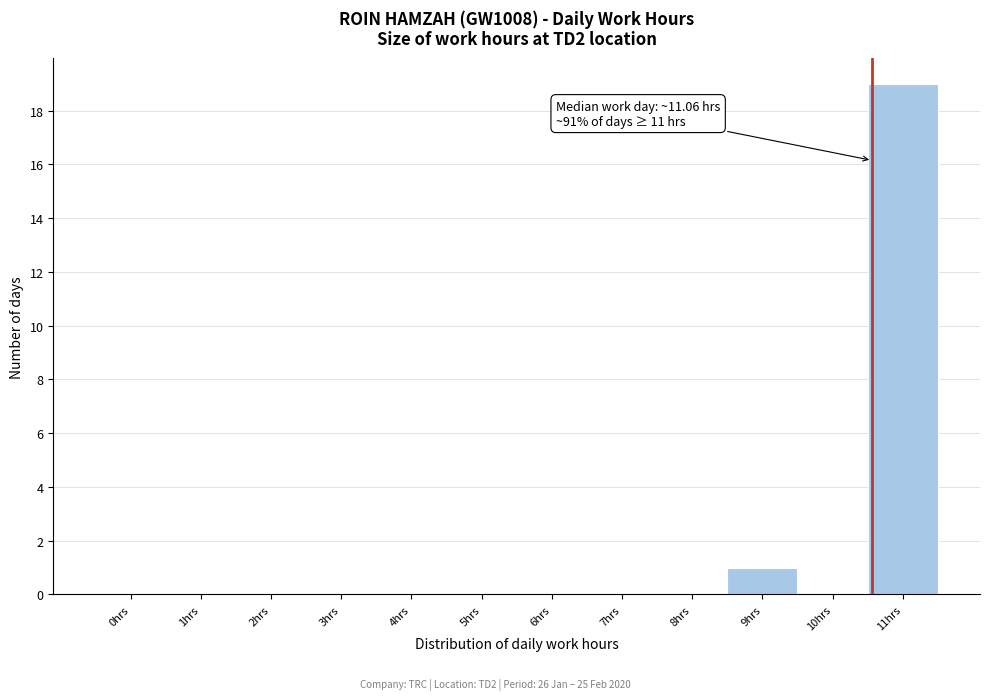

Reading left to right, list all the values displayed in this chart.

0hrs=0	1hrs=0	2hrs=0	3hrs=0	4hrs=0	5hrs=0	6hrs=0	7hrs=0	8hrs=0	9hrs=1	10hrs=0	11hrs=19